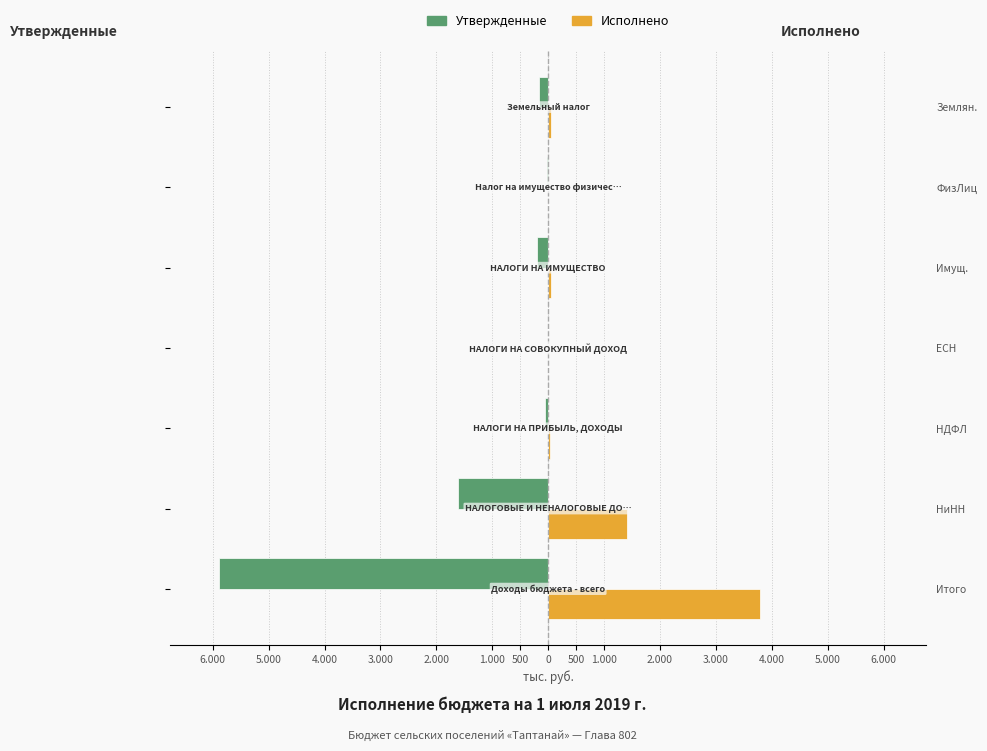

Rank the series at ЕСН from highest to lowest value.

Исполнено, Утвержденные